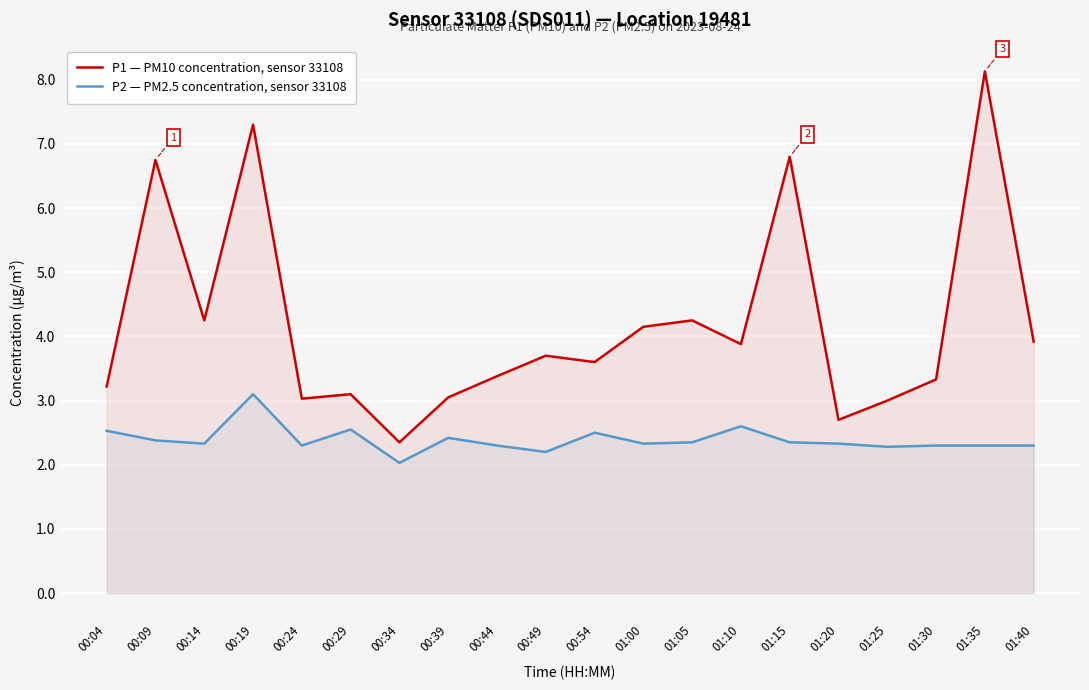

Reading left to right, what are all the values shown in this chart?

P1 — PM10 concentration, sensor 33108: 00:04=3.2	00:09=6.8	00:14=4.2	00:19=7.3	00:24=3.0	00:29=3.1	00:34=2.4	00:39=3.0	00:44=3.4	00:49=3.7	00:54=3.6	01:00=4.2	01:05=4.2	01:10=3.9	01:15=6.8	01:20=2.7	01:25=3.0	01:30=3.3	01:35=8.1	01:40=3.9
P2 — PM2.5 concentration, sensor 33108: 00:04=2.5	00:09=2.4	00:14=2.3	00:19=3.1	00:24=2.3	00:29=2.5	00:34=2.0	00:39=2.4	00:44=2.3	00:49=2.2	00:54=2.5	01:00=2.3	01:05=2.4	01:10=2.6	01:15=2.4	01:20=2.3	01:25=2.3	01:30=2.3	01:35=2.3	01:40=2.3